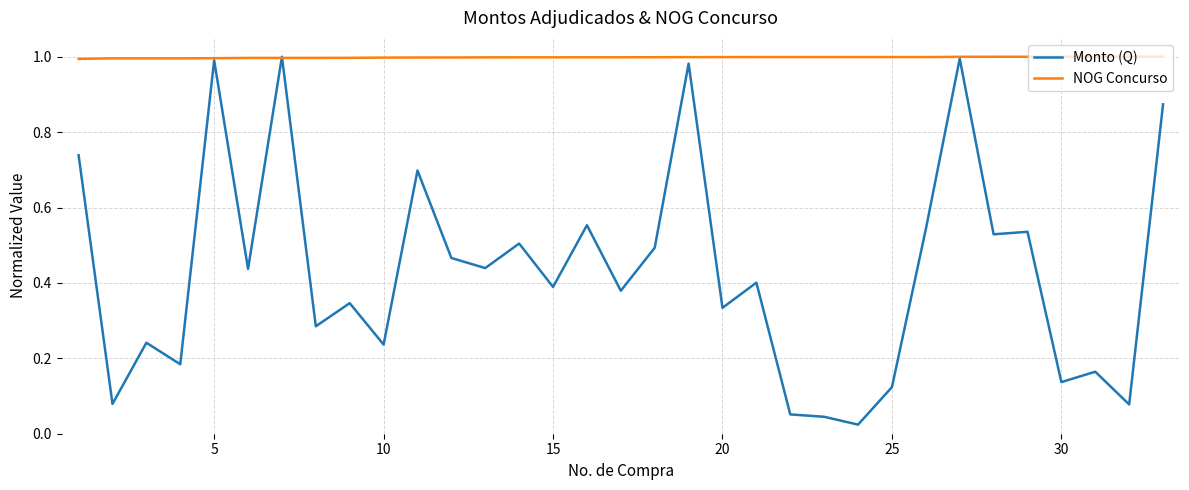

Which series has the widest spread of values?

Monto (Q)